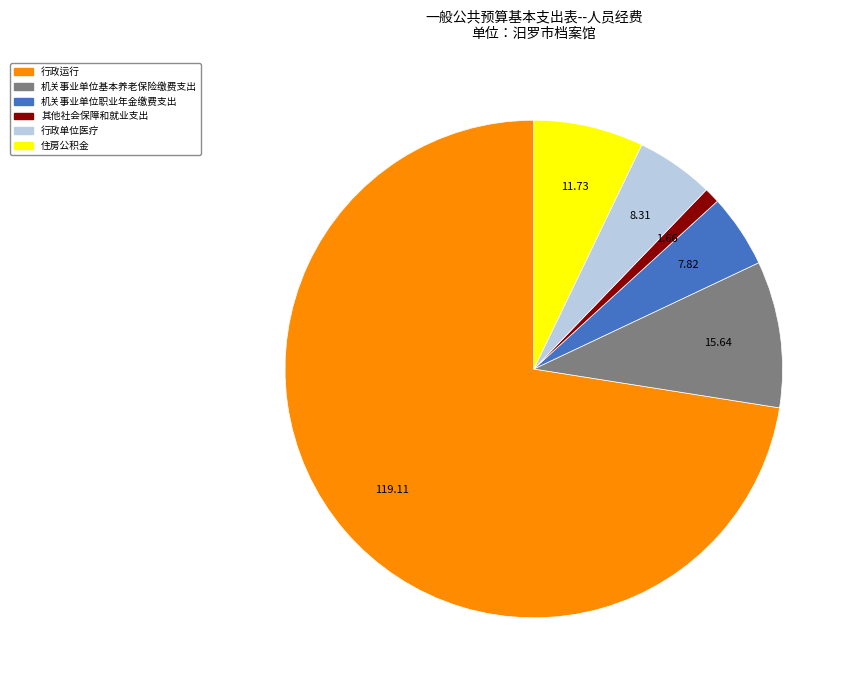

Between 机关事业单位基本养老保险缴费支出 and 行政单位医疗, which is larger?

机关事业单位基本养老保险缴费支出